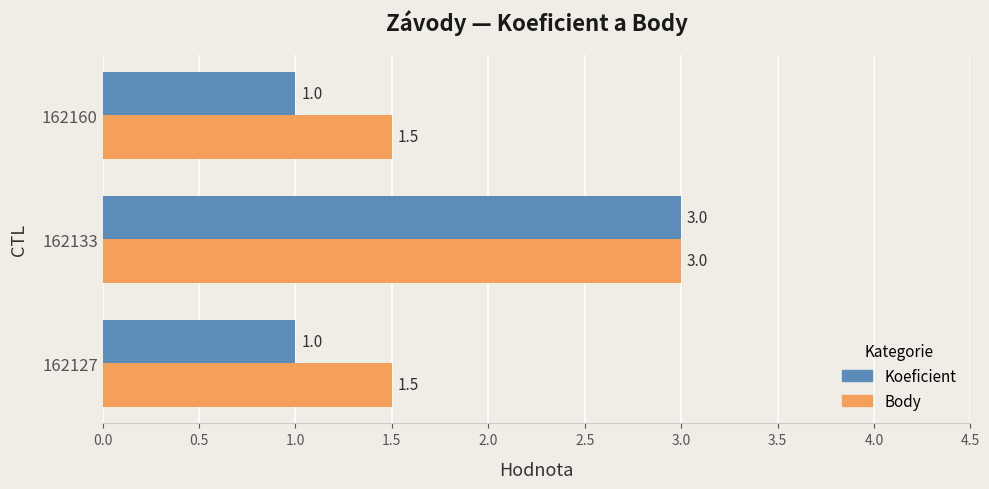

What is the sum of all Koeficient values?

5.0